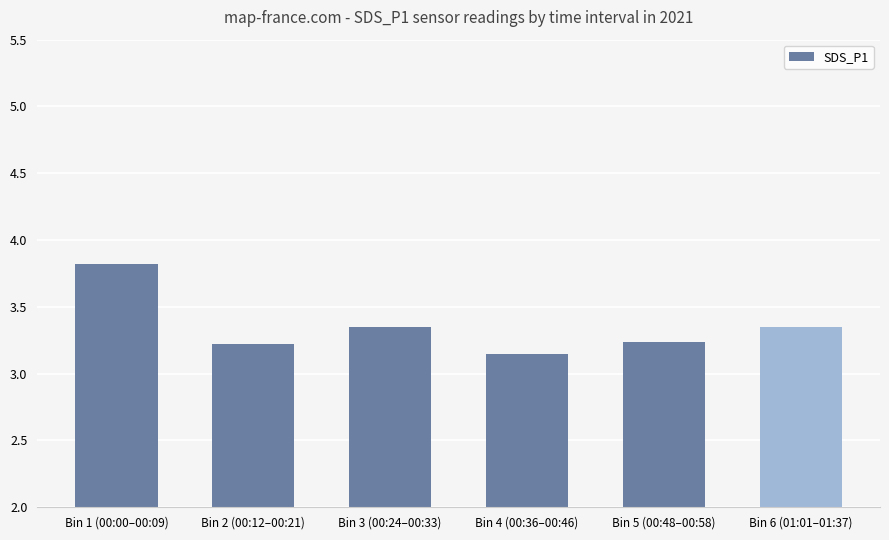

How many bars are there in total?

6